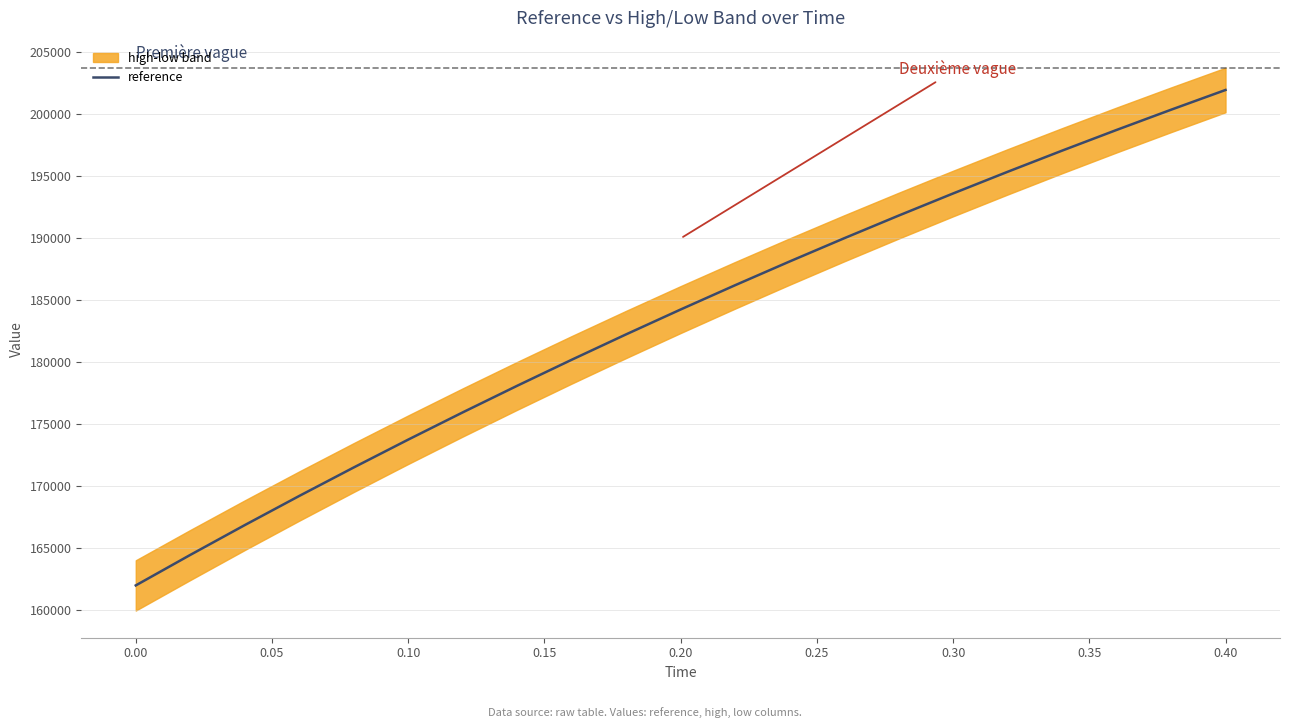

What is the minimum value for reference?

161948.6